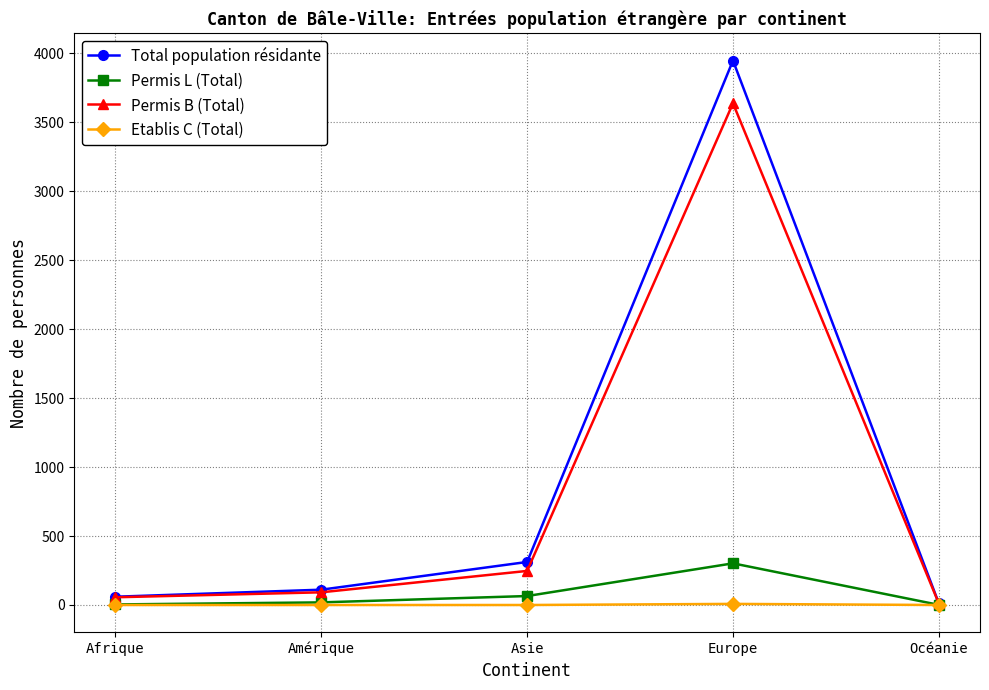

What is the value of the Total population résidante point at the 4th from the left?

3947